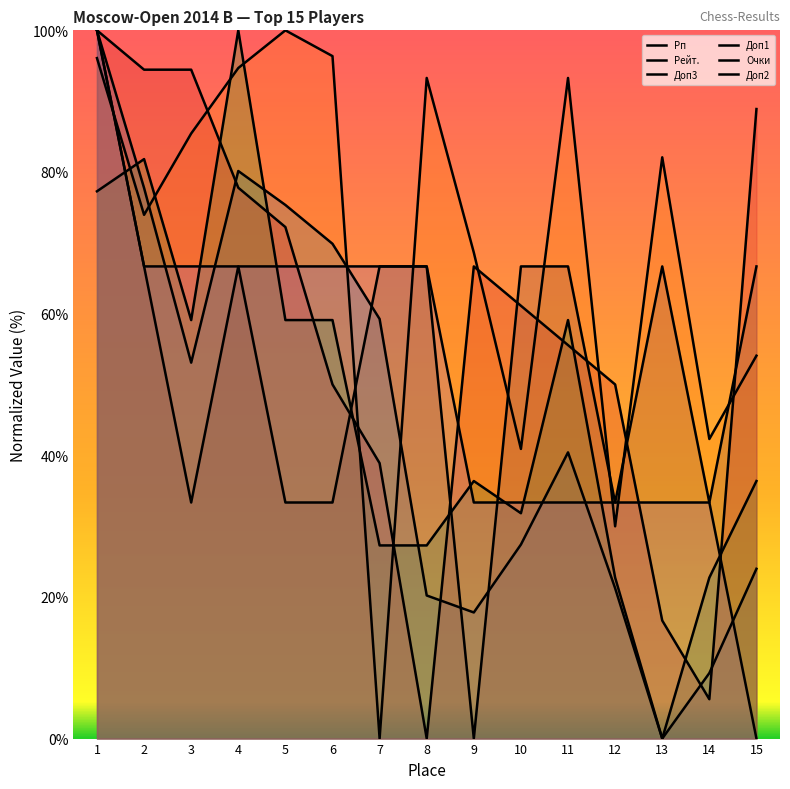

True or false: Рейт. has more than 2 interior local peaks.

True